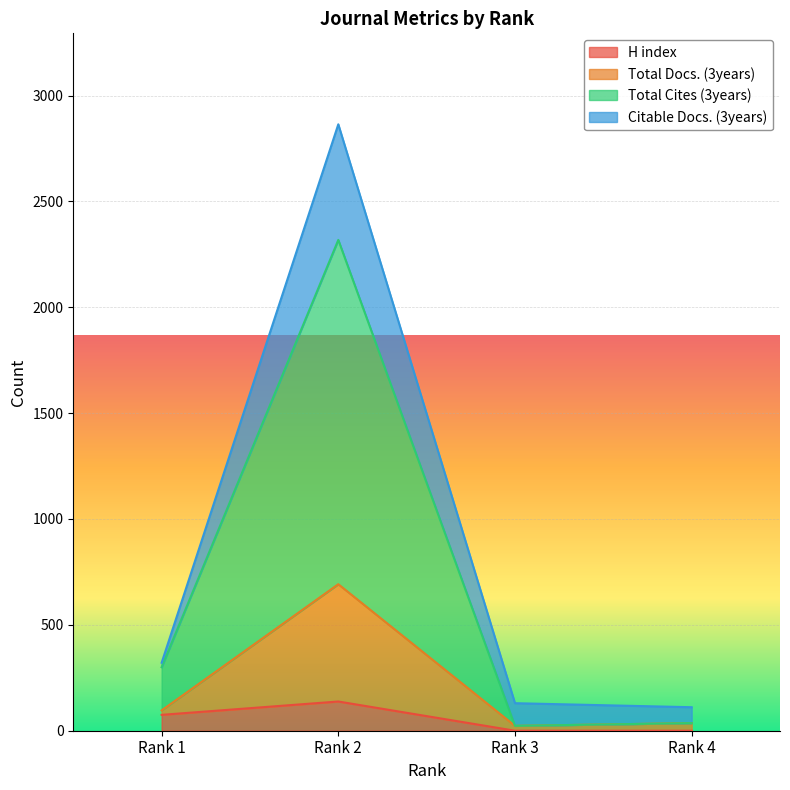

At which label does Total Docs. (3years) first exceed 321?

Rank 2